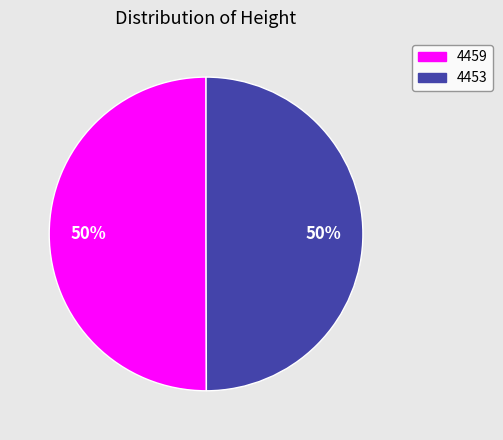

How many slices are in this pie chart?

2